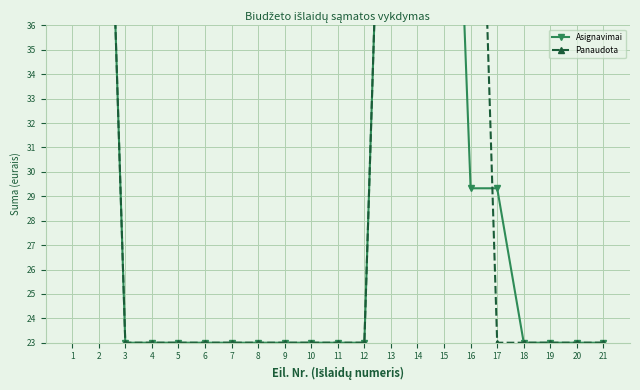

True or false: Asignavimai has more than 1 interior local peaks.

False